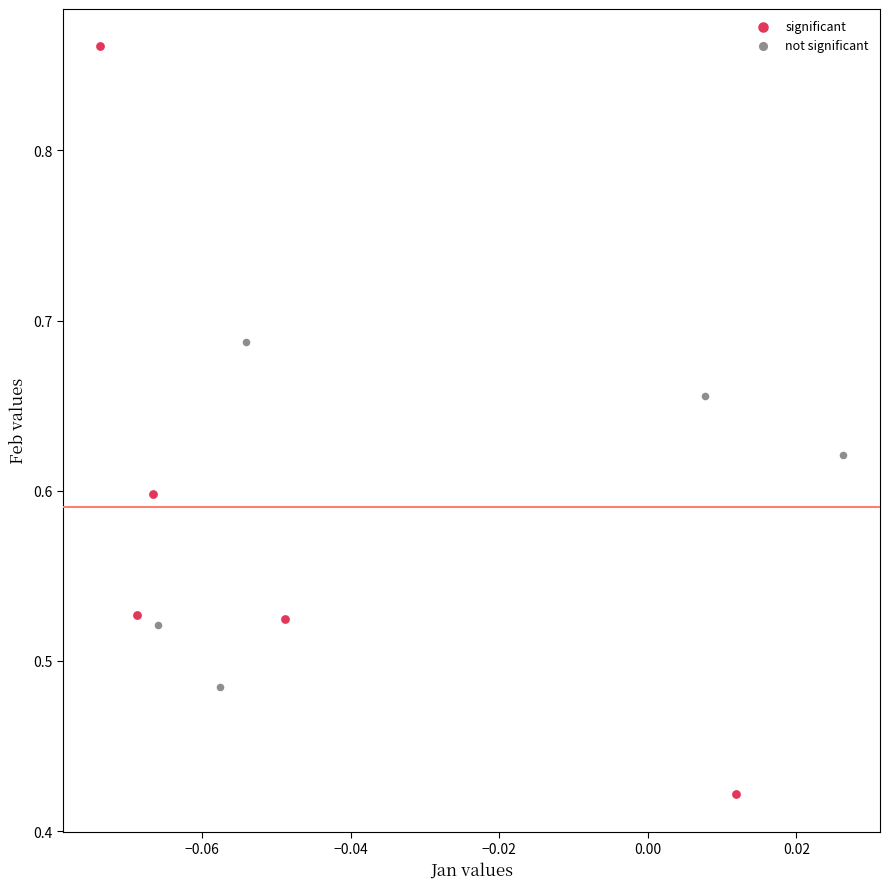

Which series has the widest spread of Y values?

significant